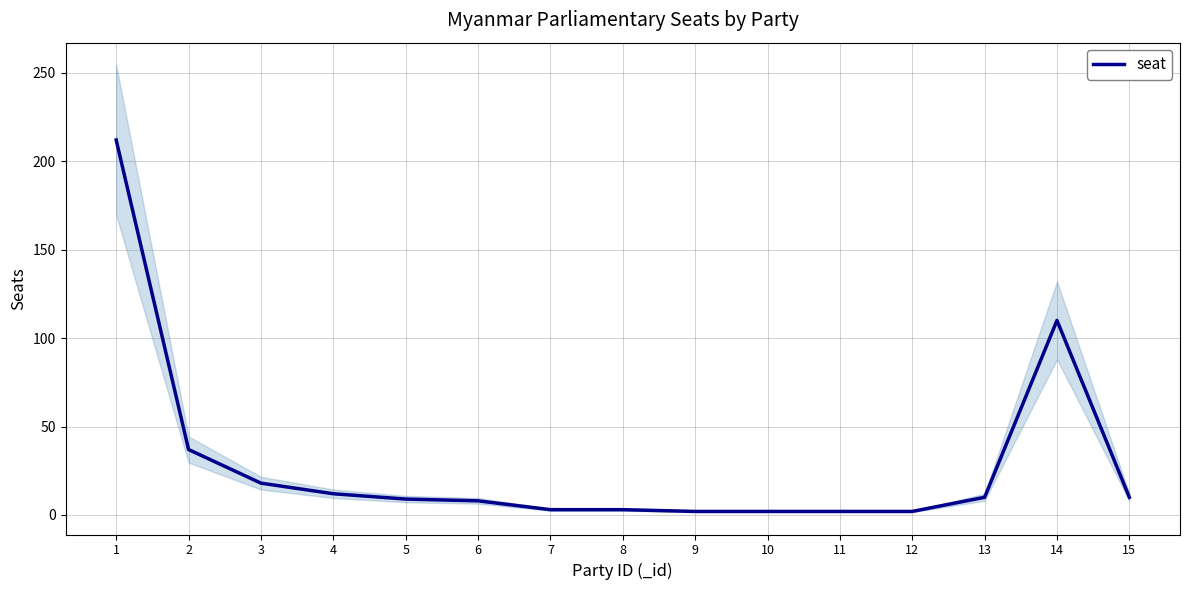

Which has a higher value, 1 or 6?

1